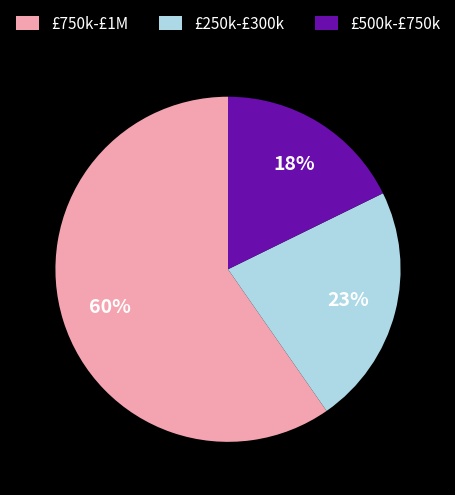

Count the number of slices in the pie.

3